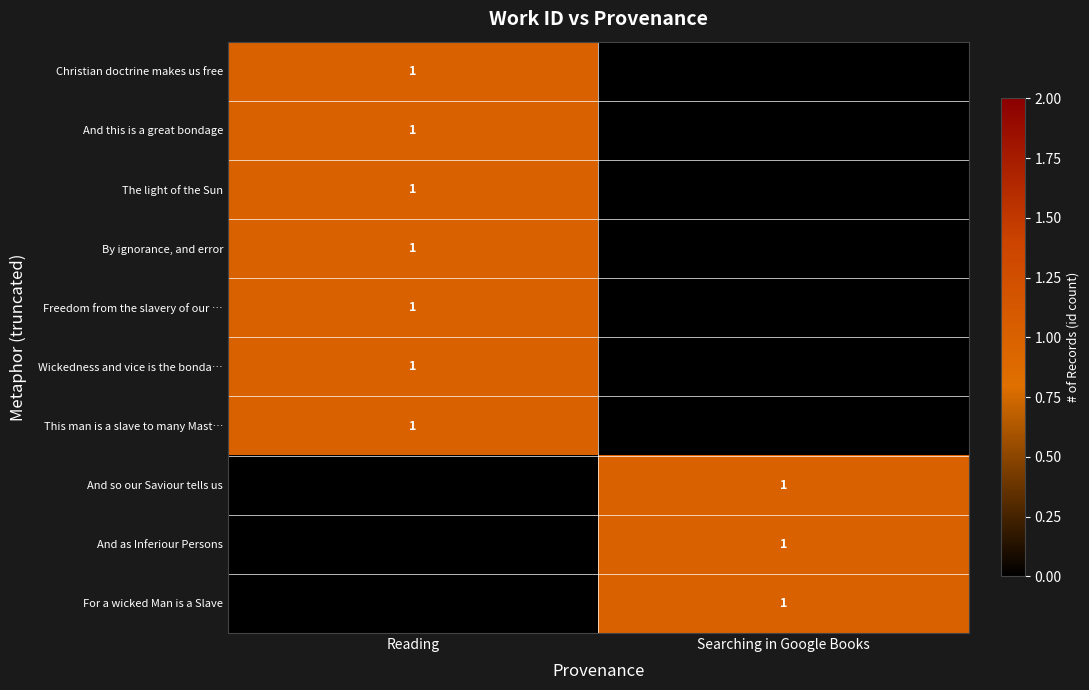

The value of And this is a great bondage at Reading is 1. True or false?

True